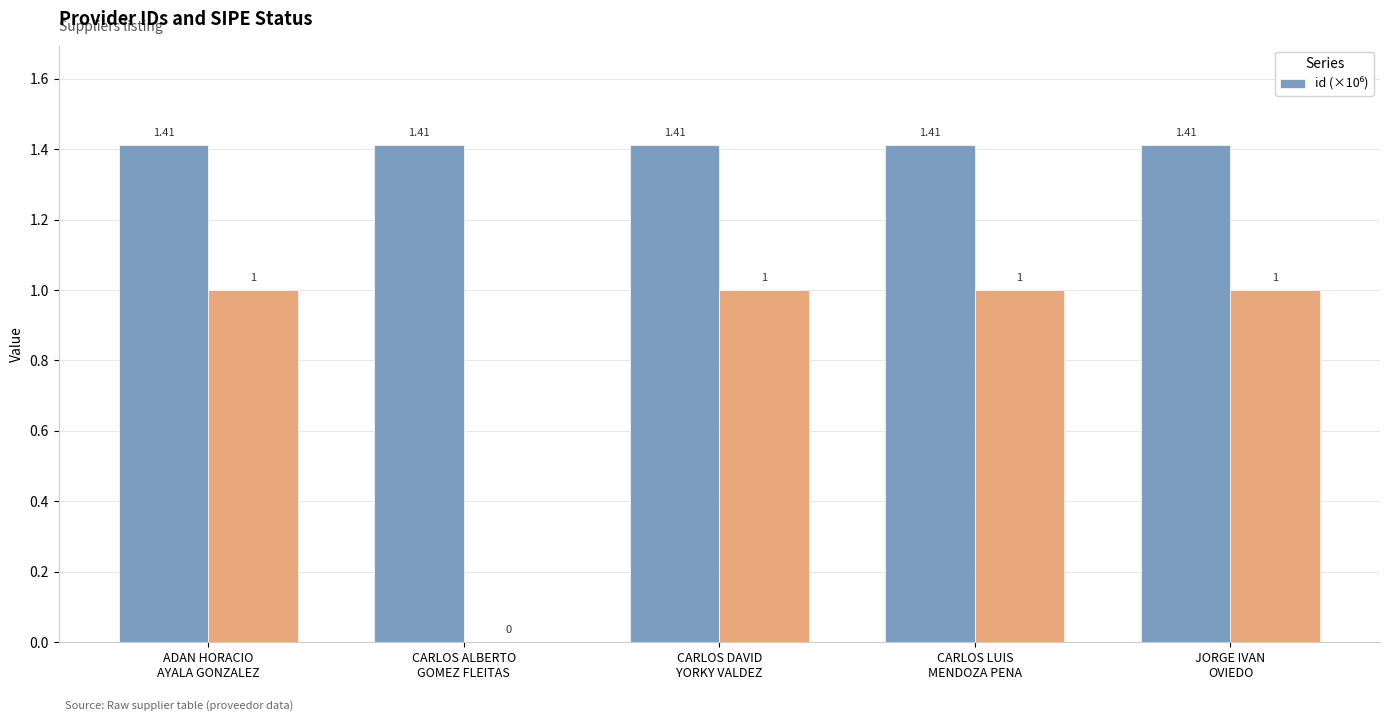

Rank the categories by value from highest to lowest.

CARLOS DAVID
YORKY VALDEZ, ADAN HORACIO
AYALA GONZALEZ, CARLOS LUIS
MENDOZA PENA, JORGE IVAN
OVIEDO, CARLOS ALBERTO
GOMEZ FLEITAS